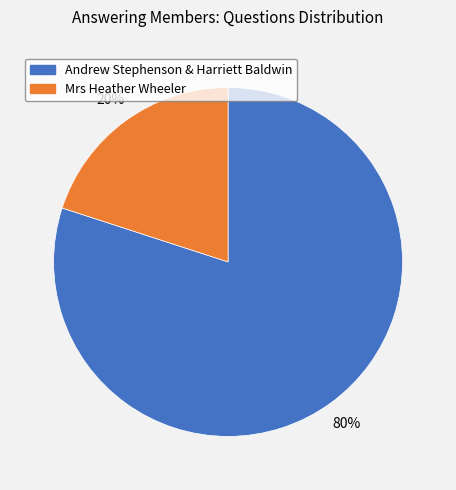

To the nearest percent, what is the average slice percentage?

50%